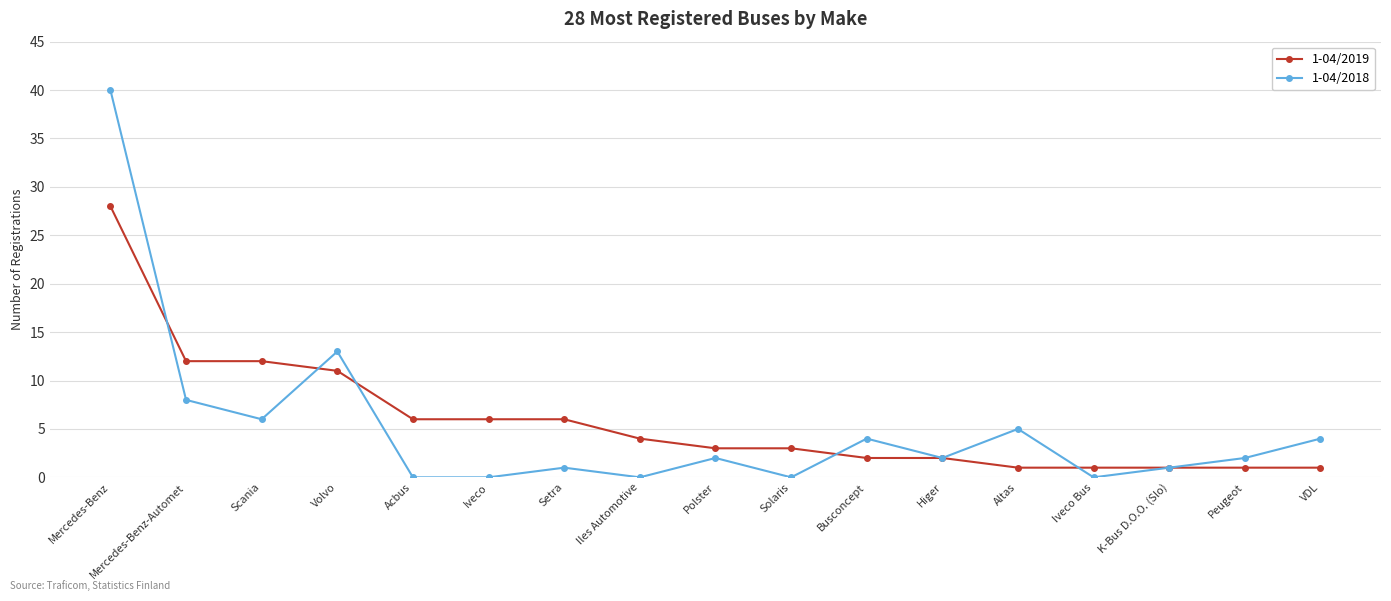

At which label does 1-04/2019 first exceed 3?

Mercedes-Benz